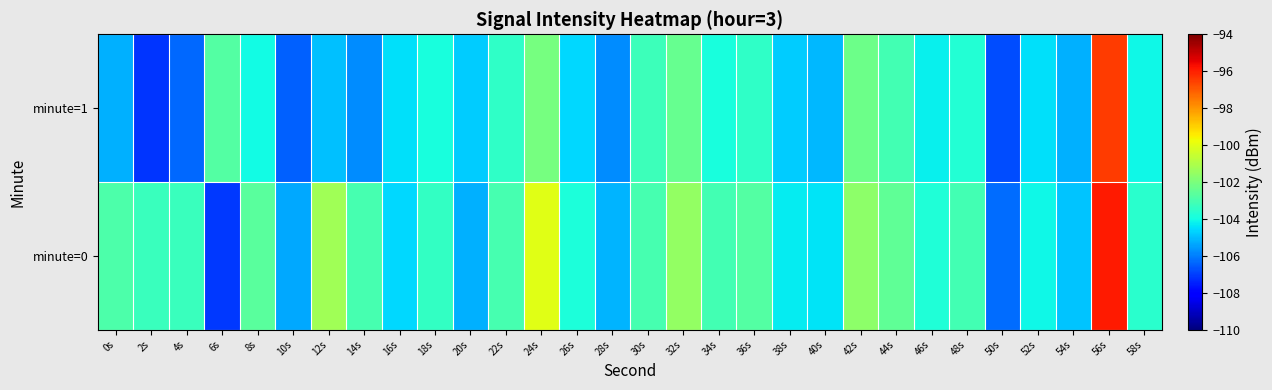

Between 6s and 26s, which is larger?

26s